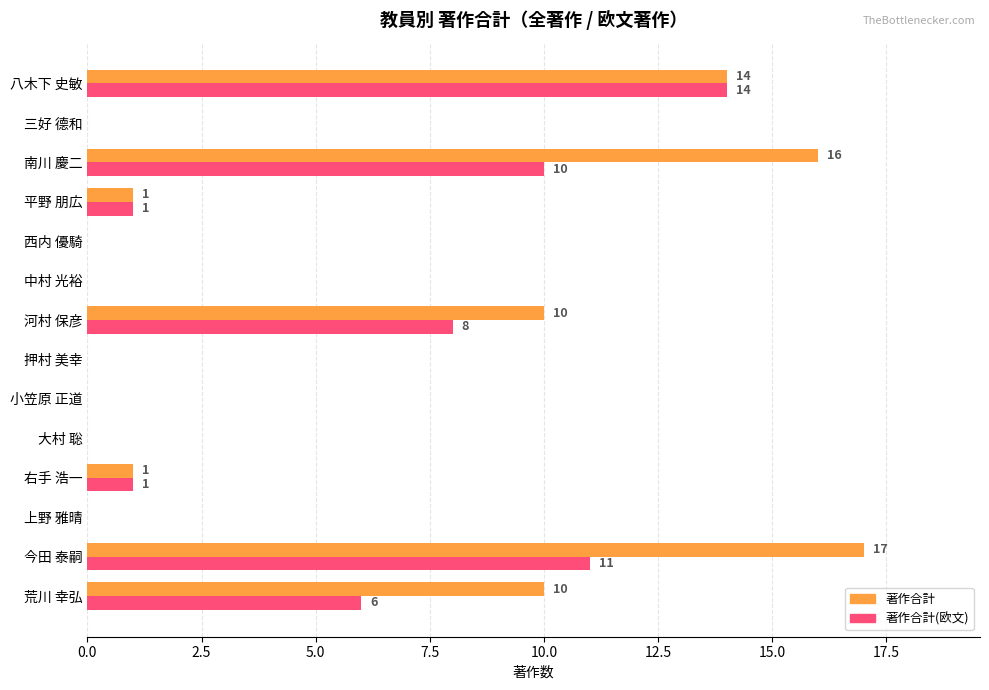

How many positive values does the 著作合計 series have?

7